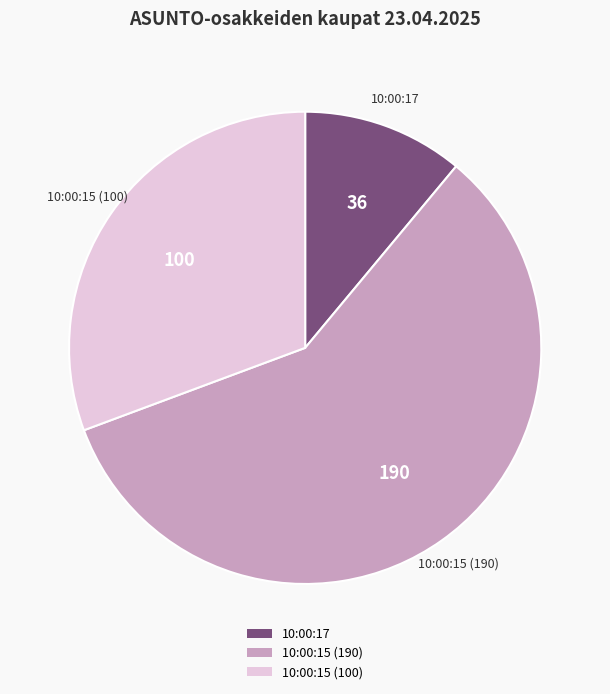

Do 10:00:15 (190) and 10:00:17 together represent more than half of the pie?

Yes